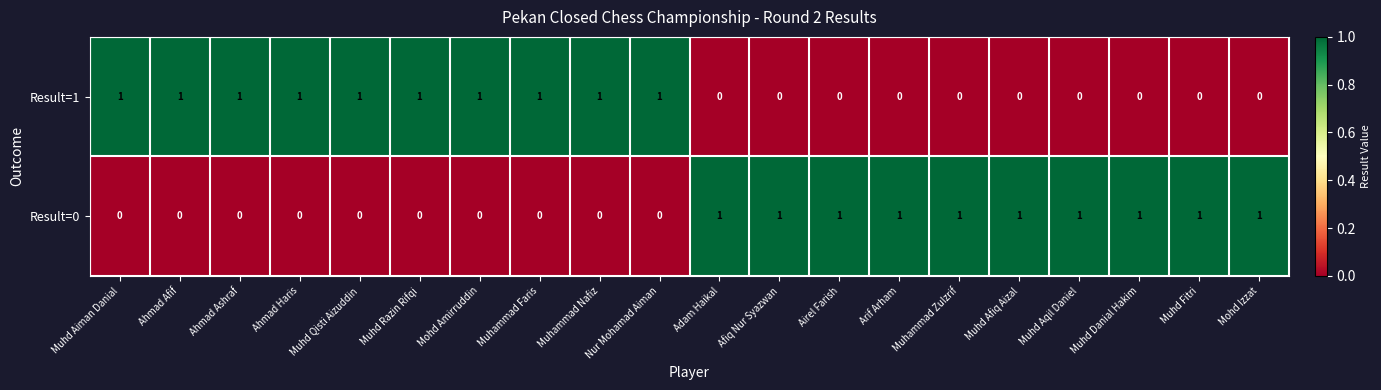

Is it true that Result=1 equals 1 at Muhammad Zulzrif?

False